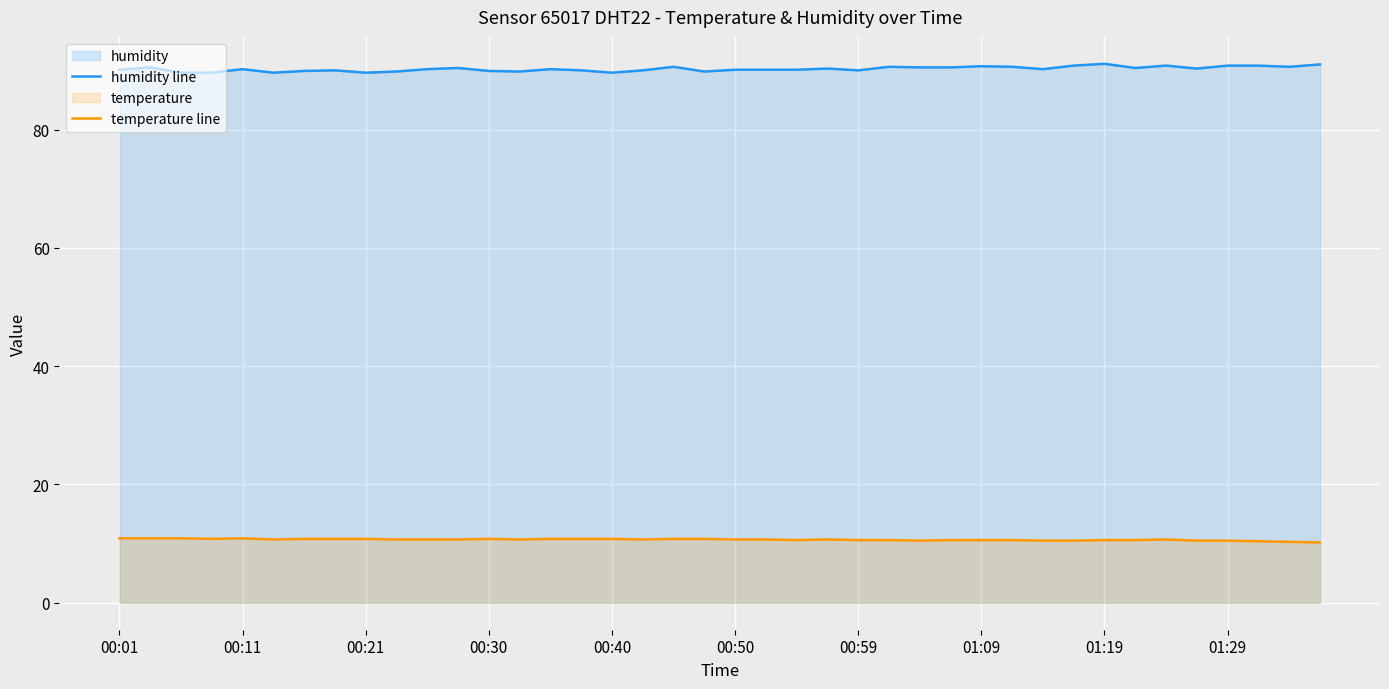

Which series has the largest total across all categories?

humidity line